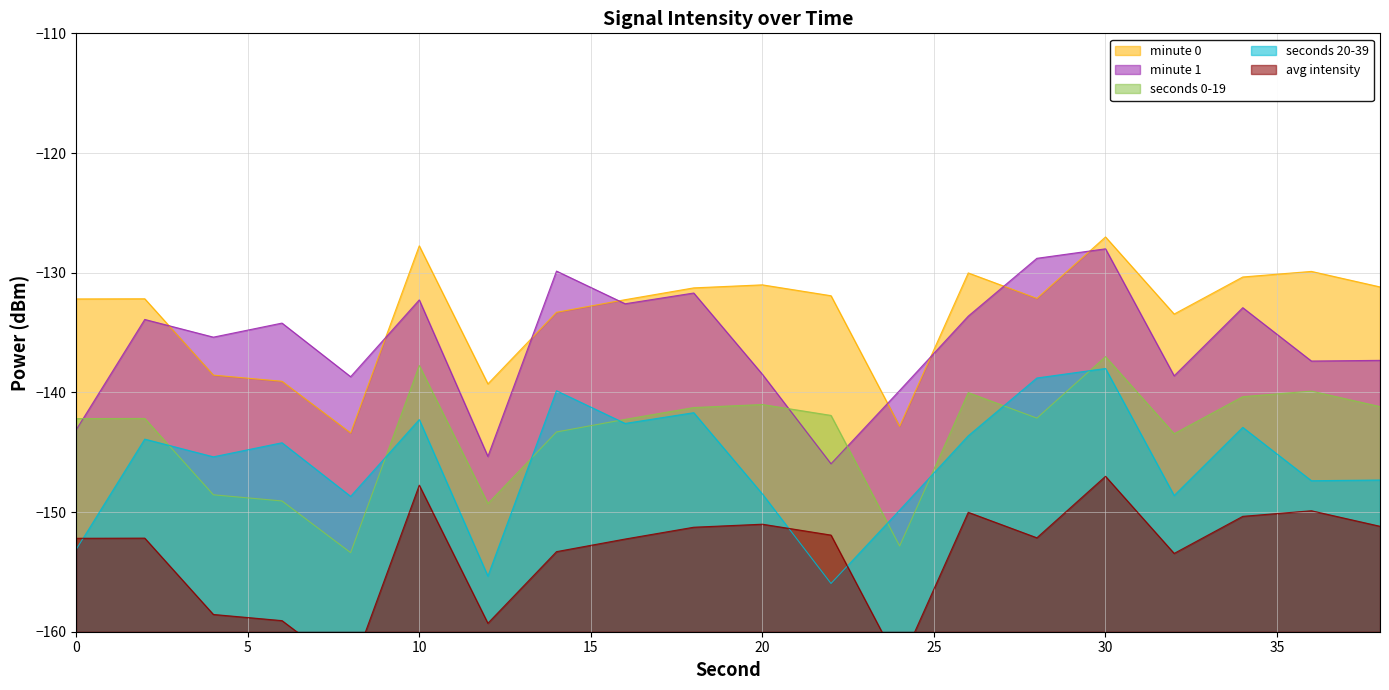

Rank the series at 0 from lowest to highest value.

seconds 20-39, avg intensity, minute 1, seconds 0-19, minute 0